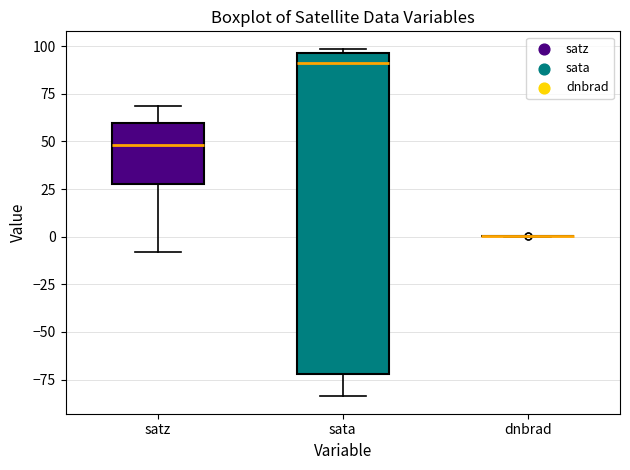

Reading left to right, transcribe this box plot: for each box, give where its median line is, the range the box spans, and where its two whiskers end, as read against the y-axis. The values are not printed on the chart, so give them approximately, as read against the axis.

satz: median 50, box 30 to 60, whiskers -10 to 70
sata: median 90, box -70 to 95, whiskers -85 to 100
dnbrad: box collapsed to a line at 0, whiskers 0 to 0